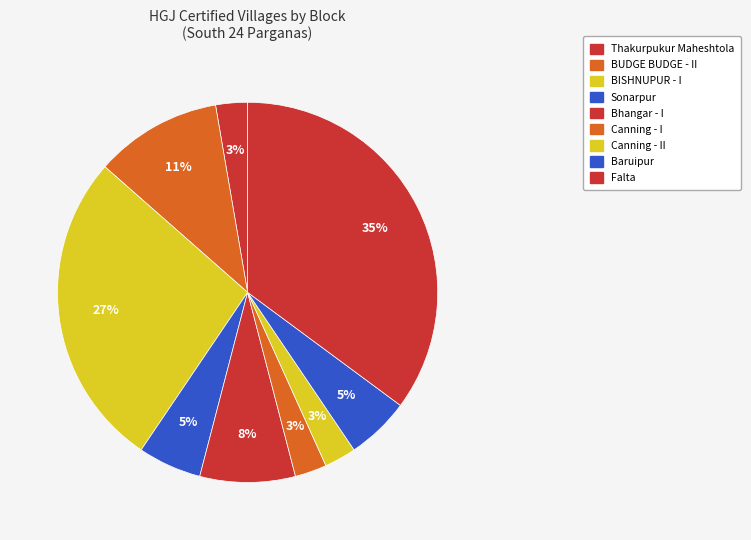

Does any single category account for the majority?

No